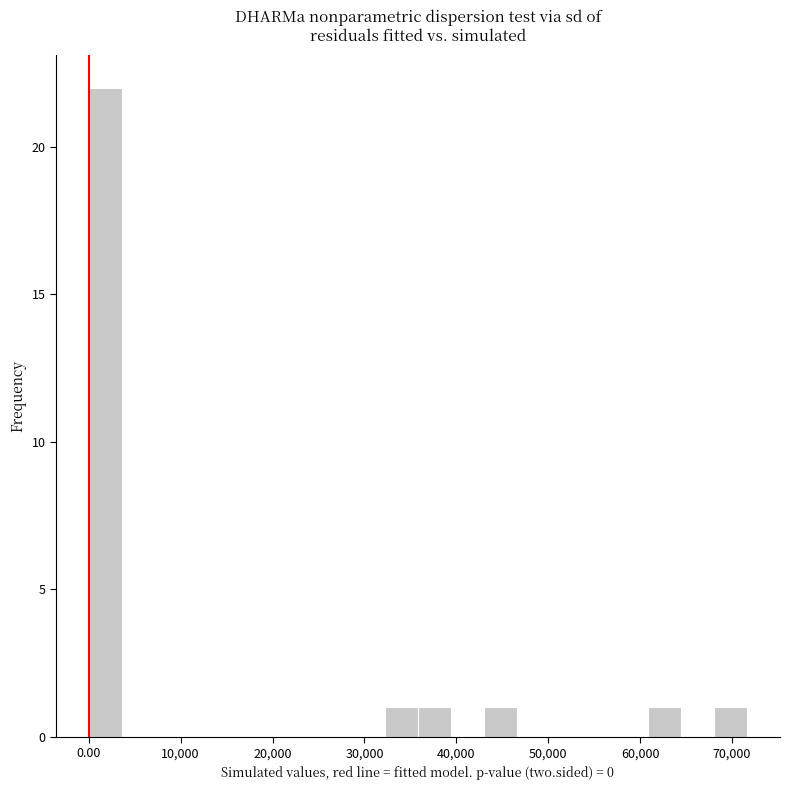

Read against the x-axis, roughly where is the centre of the tallest bar?

2000